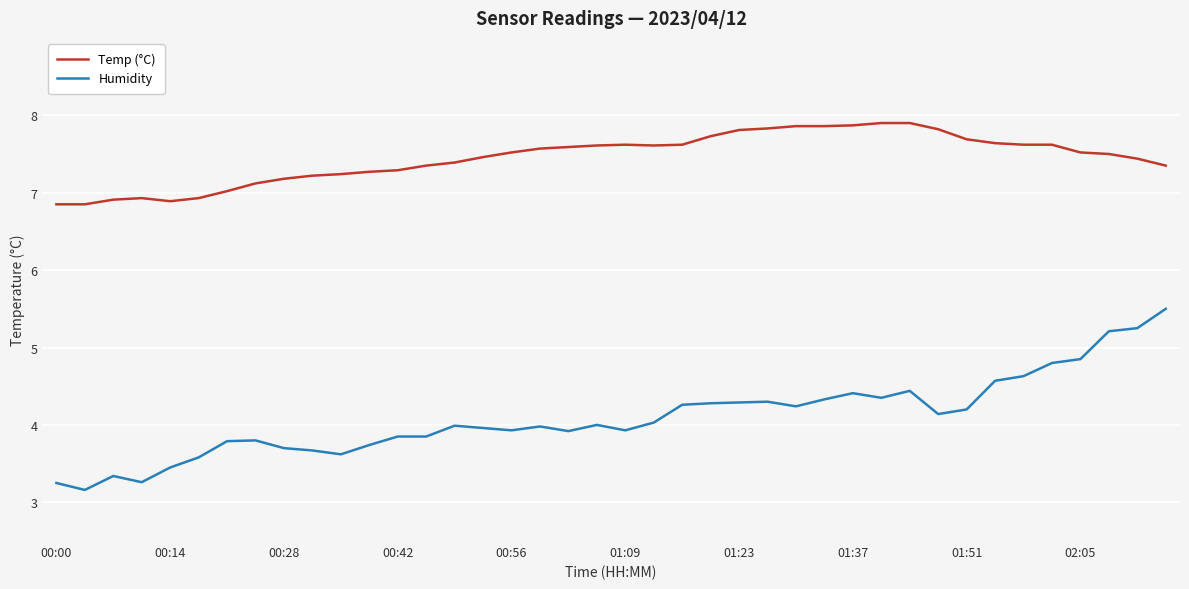

Is this an area chart (filled region under the line)?

No